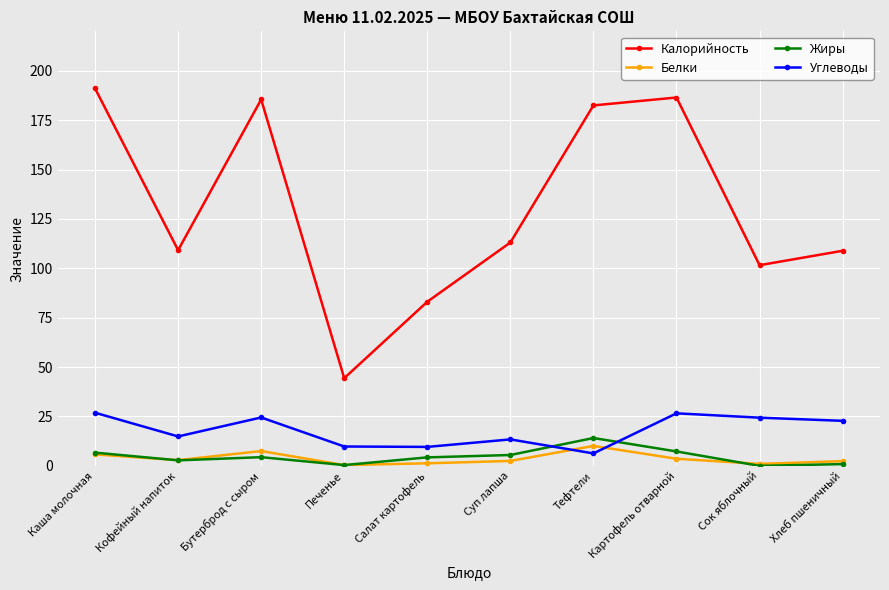

Which series has the largest range (max minus min)?

Калорийность